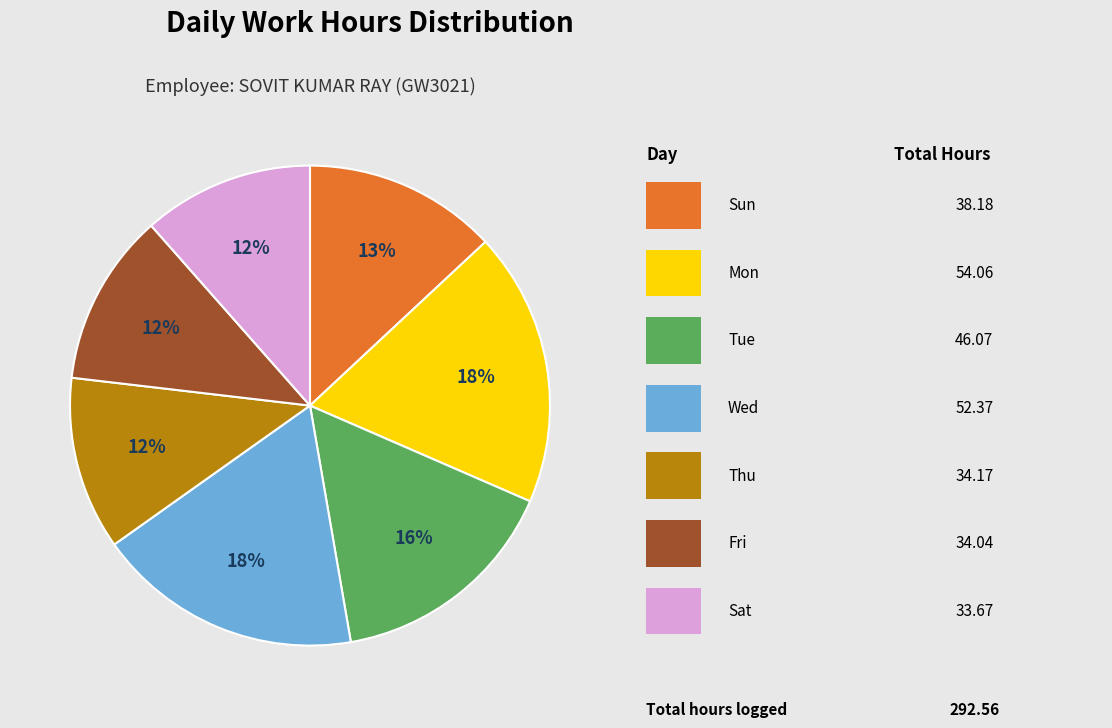

Does any single category account for the majority?

No